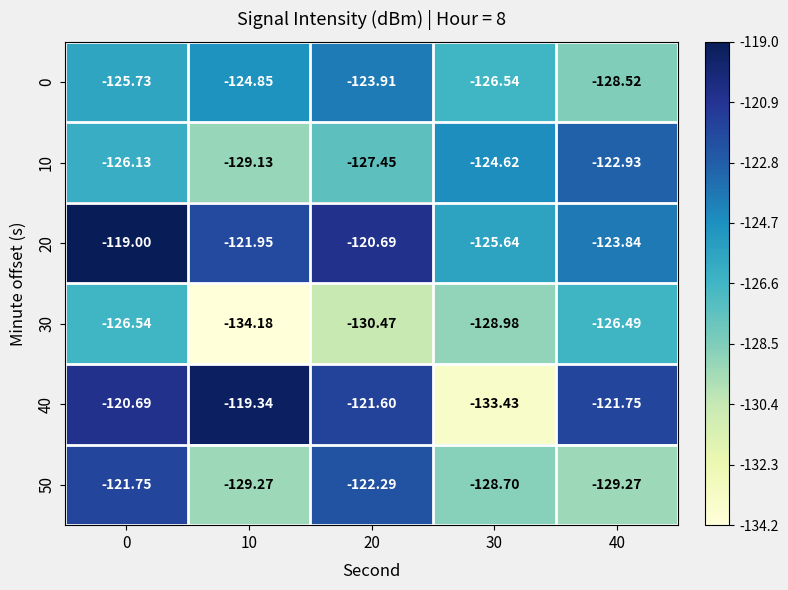

Is the value of 30 at 30 greater than the value of 50 at 40?

Yes